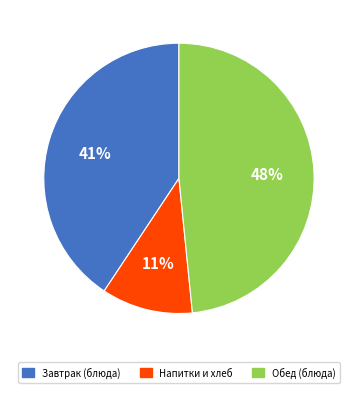

Rank the categories by value from lowest to highest.

Напитки и хлеб, Завтрак (блюда), Обед (блюда)